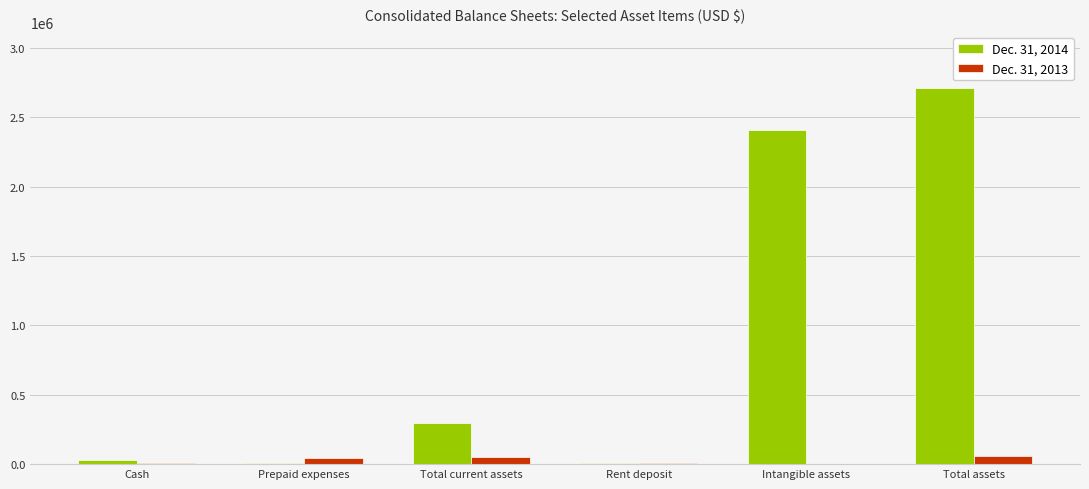

What is the greatest value displayed?

2710954